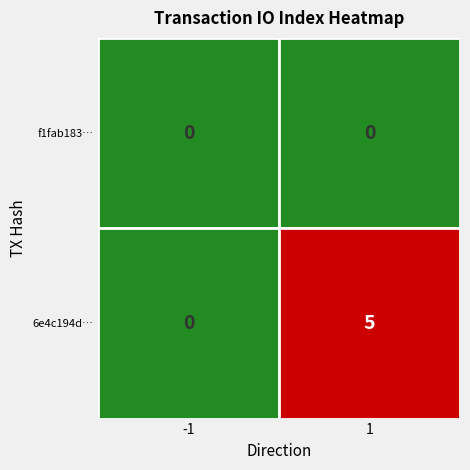

Is it true that 6e4c194d15e04cd20b9c59233e49d110a4d6b27 equals -3 at -1?

False